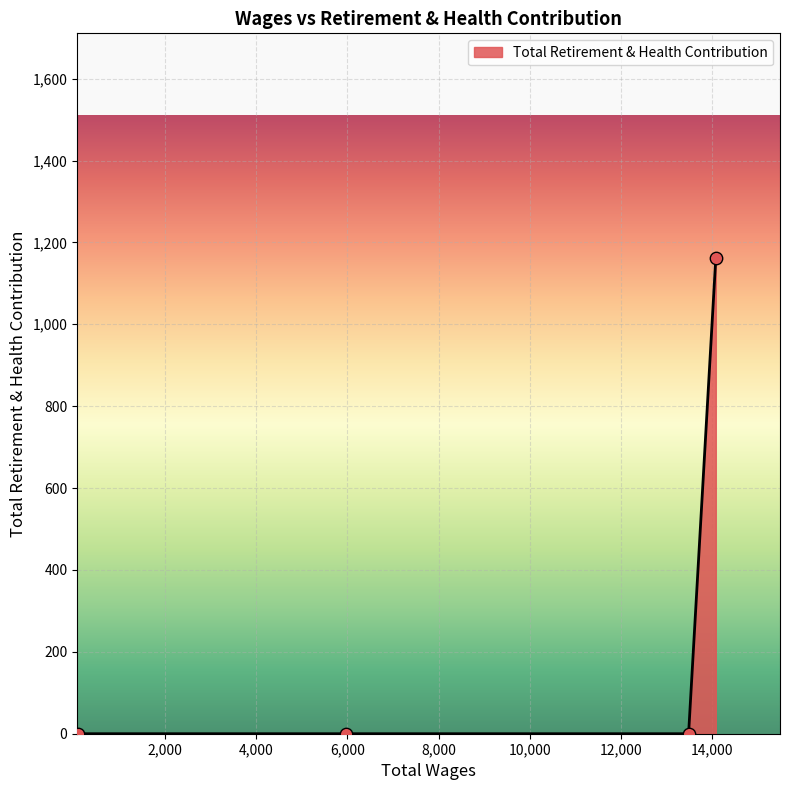

What is the greatest value displayed?

1162